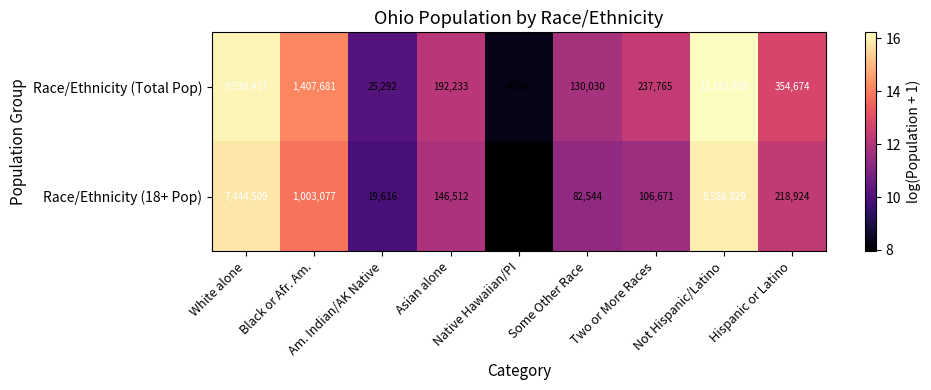

Rank the series by their average value, from highest to lowest.

Race/Ethnicity (Total Pop), Race/Ethnicity (18+ Pop)